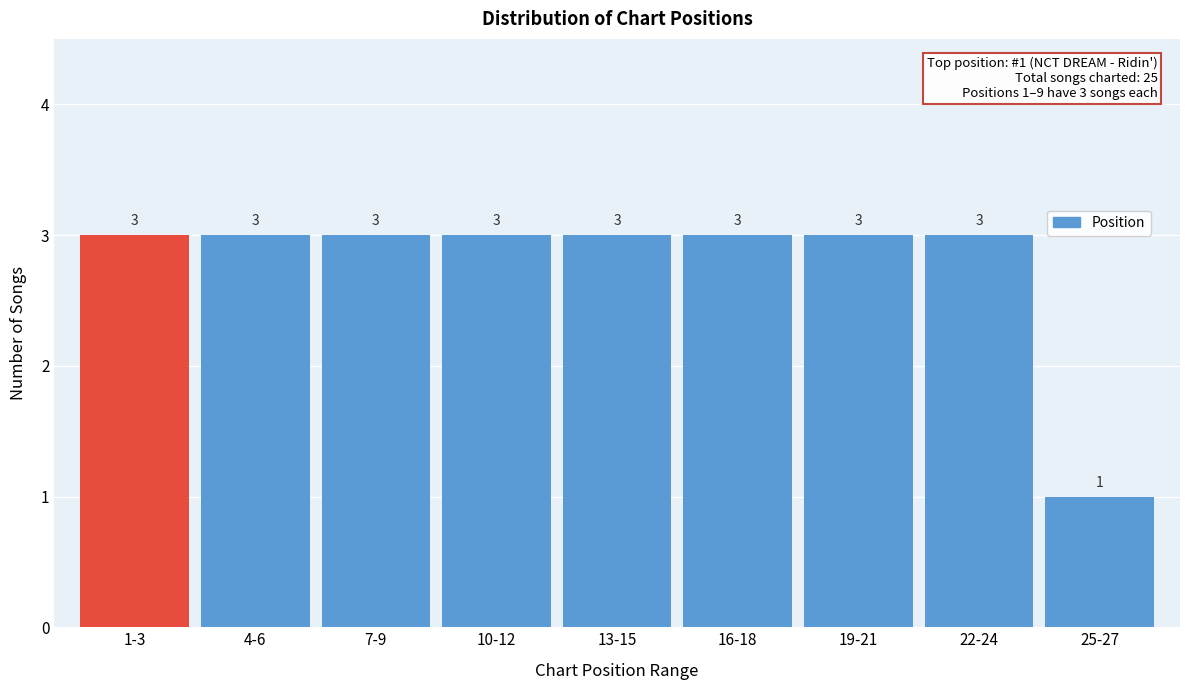

Reading left to right, transcribe all the data shown in this chart.

3	3	3	3	3	3	3	3	1